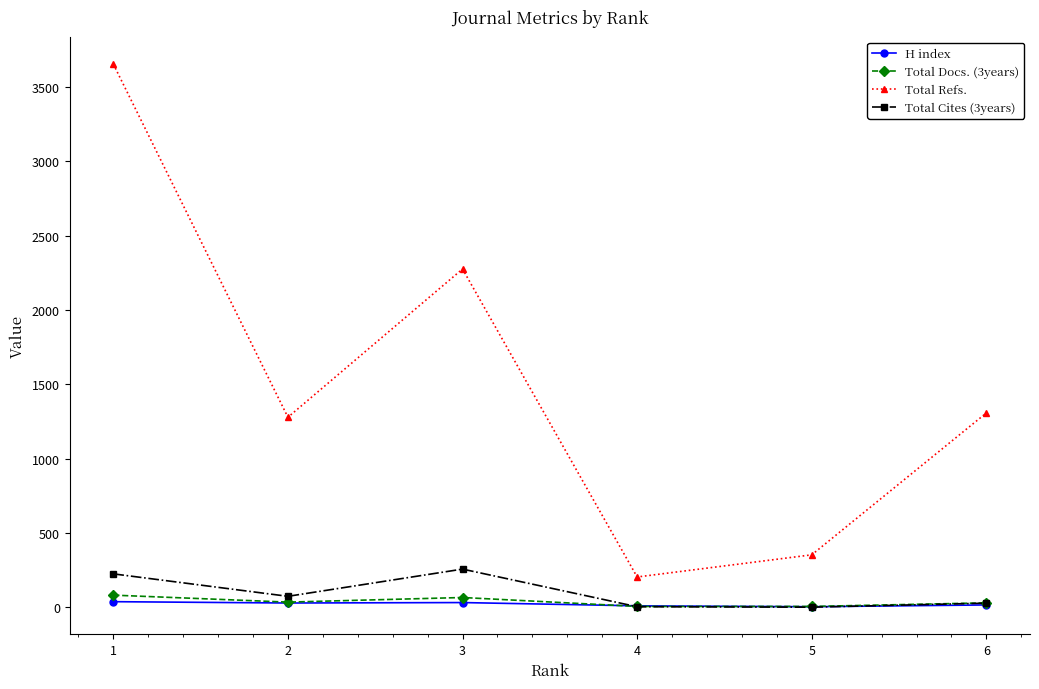

What is the spread (max minus min) of values at 1?

3615